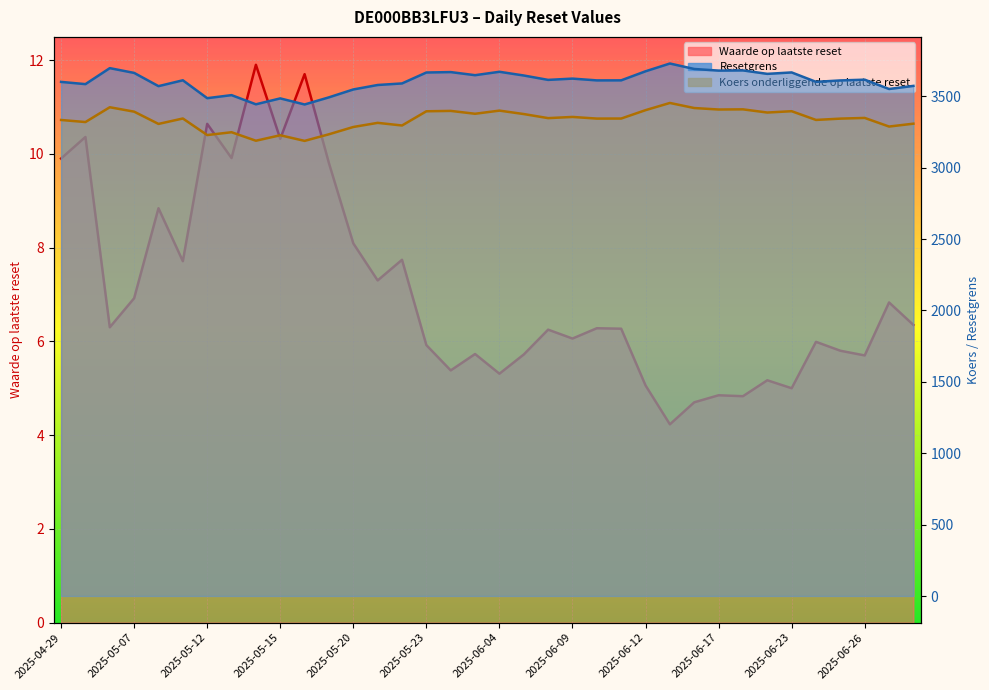

What is the approximate value of Koers onderliggende op laatste reset _line at 2025-04-29?

3333.6